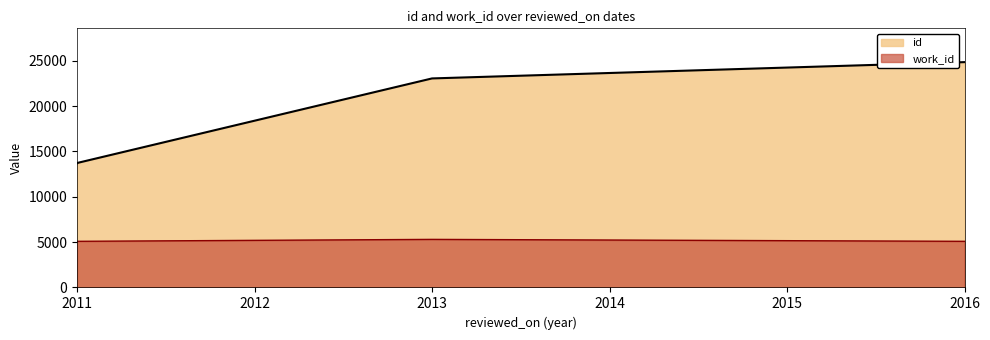

Which label corresponds to the smallest value in the chart?

2011